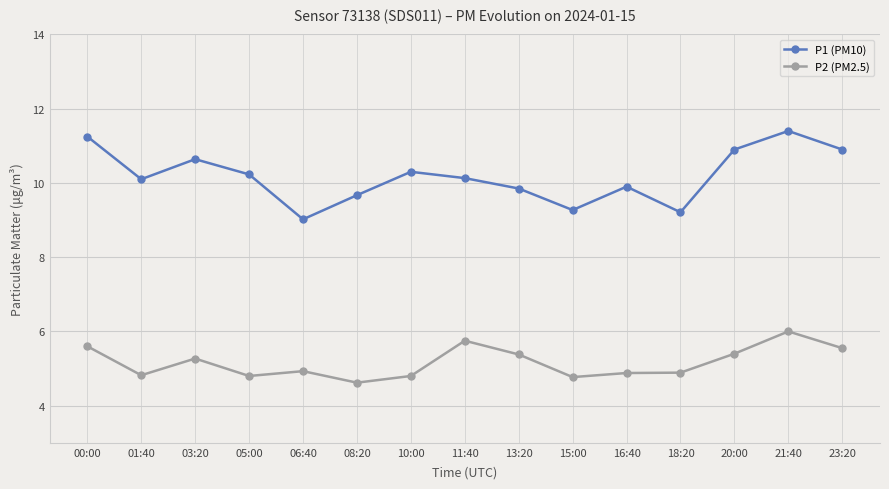

True or false: P1 (PM10) and P2 (PM2.5) intersect in this chart.

False